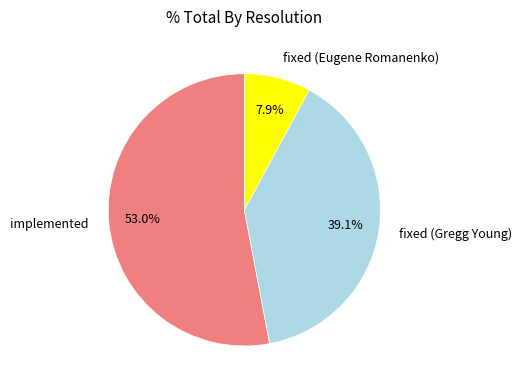

What is the ratio of the value at fixed (Eugene Romanenko) to the value at implemented?

0.1